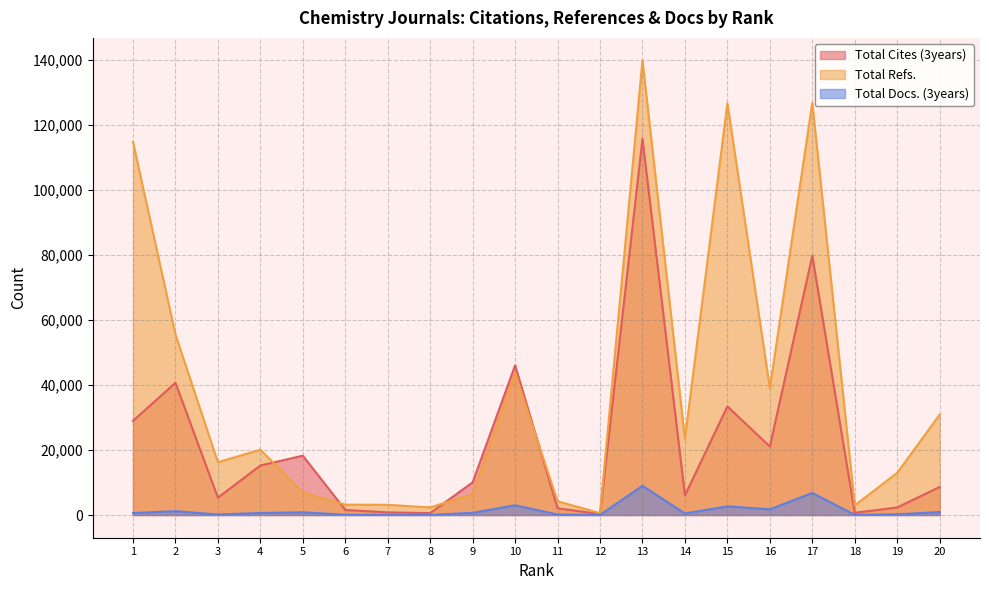

At which category is the sum across all series the highest?

13